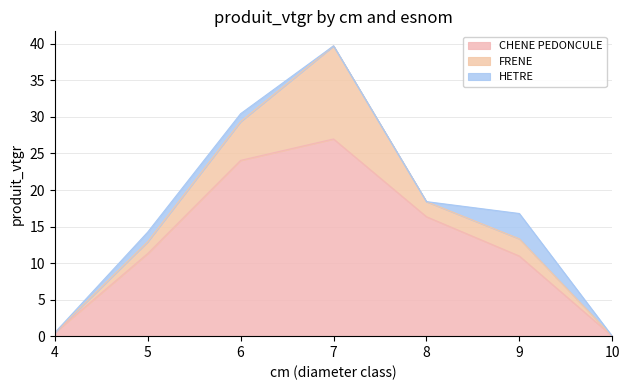

Which series ends up on top after the final intersection of HETRE and FRENE?

HETRE